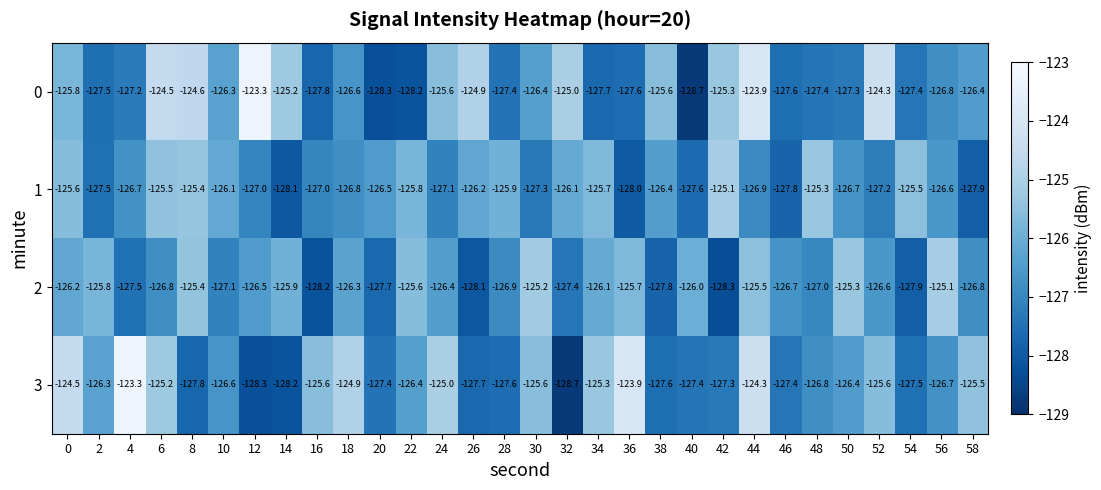

How many values in the 3 series exceed -126?

12